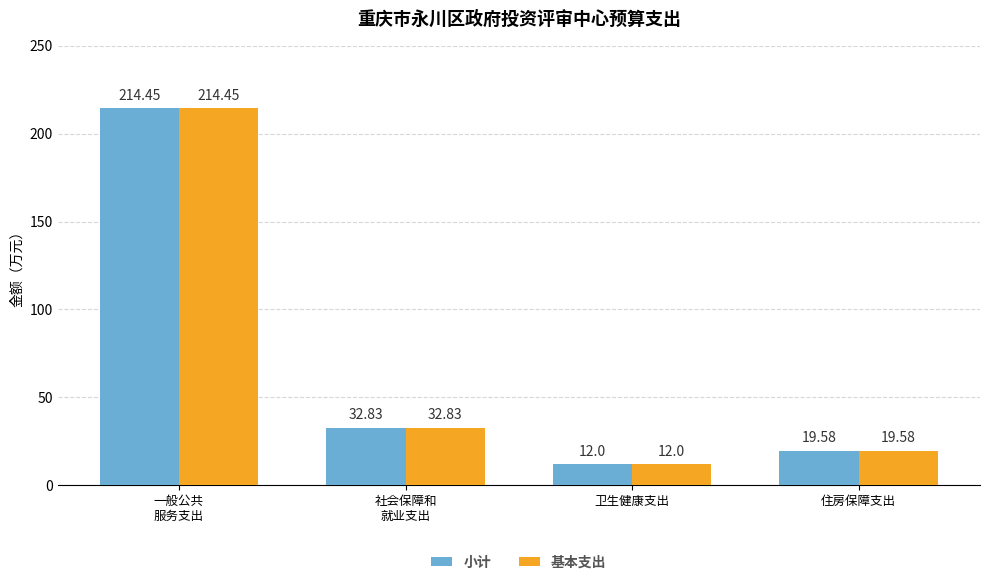

What is the total value across all series at 住房保障支出?

39.2